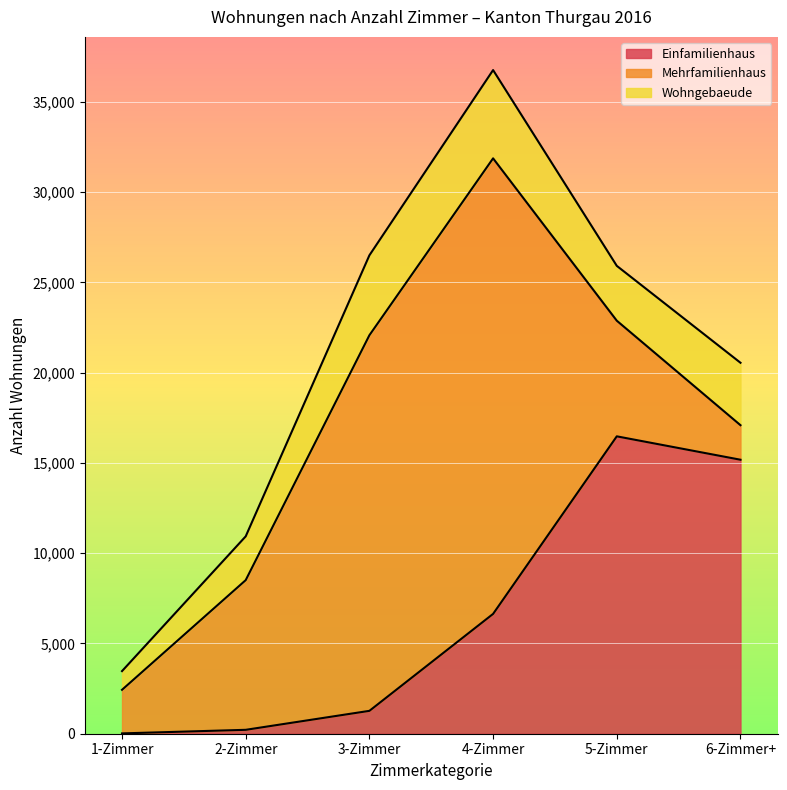

Which category has the highest value in the Wohngebaeude series?

4-Zimmer